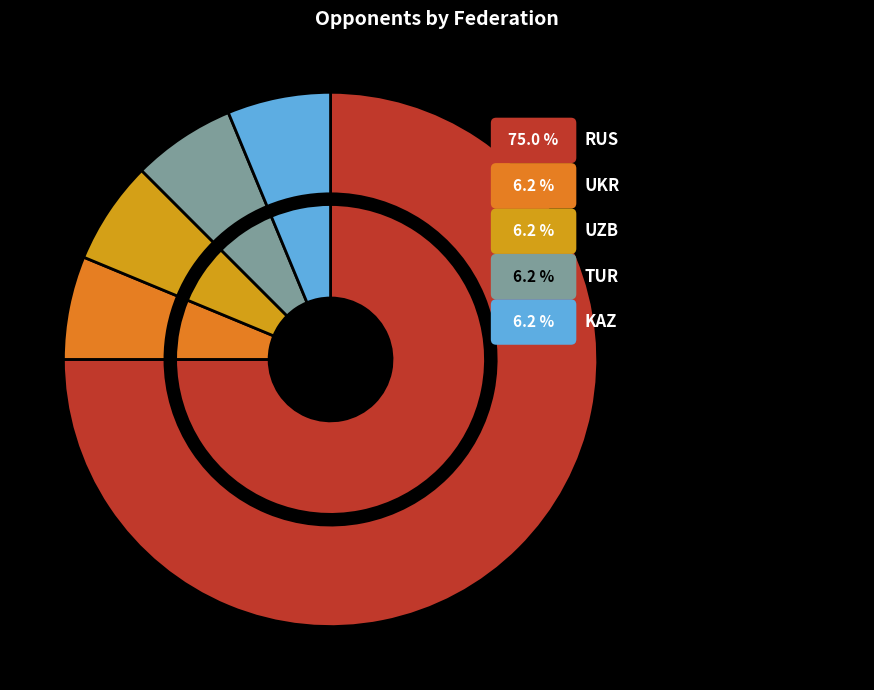

Is the sum of TUR and UZB greater than half?

No